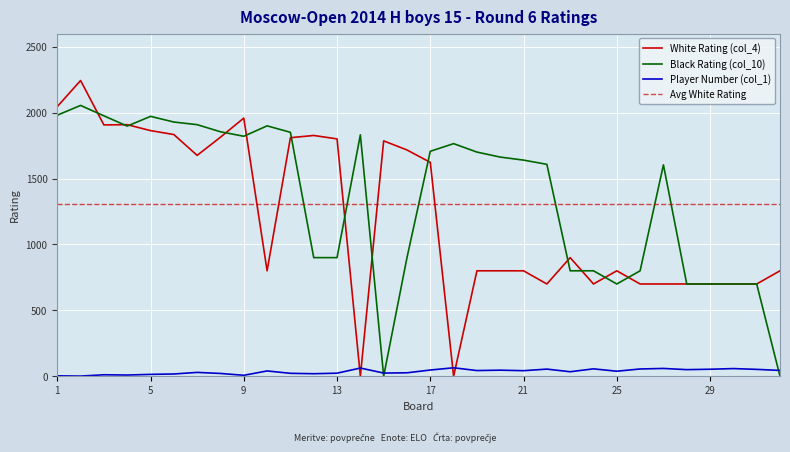

Where is the first local maximum for White Rating (col_4)?

2